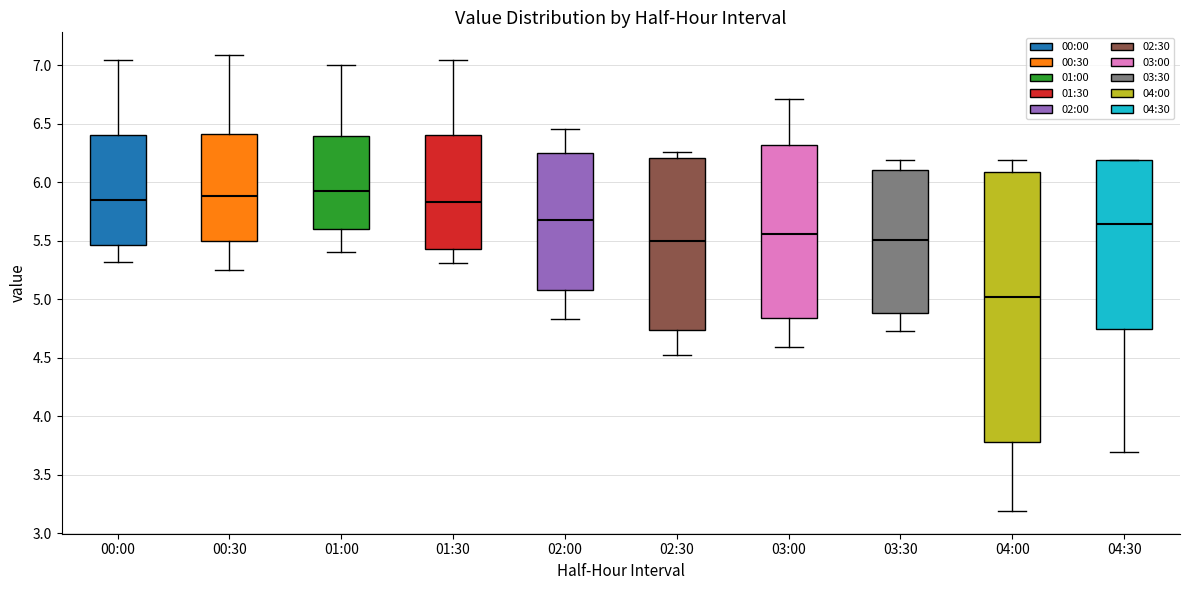

Reading left to right, transcribe this box plot: for each box, give where its median line is, the range the box spans, and where its two whiskers end, as read against the y-axis. The values are not printed on the chart, so give them approximately, as read against the axis.

00:00: median 5.85, box 5.45 to 6.40, whiskers 5.30 to 7.05
00:30: median 5.90, box 5.50 to 6.40, whiskers 5.25 to 7.10
01:00: median 5.95, box 5.60 to 6.40, whiskers 5.40 to 7.00
01:30: median 5.85, box 5.45 to 6.40, whiskers 5.30 to 7.05
02:00: median 5.65, box 5.10 to 6.25, whiskers 4.85 to 6.45
02:30: median 5.50, box 4.75 to 6.20, whiskers 4.50 to 6.25
03:00: median 5.55, box 4.85 to 6.30, whiskers 4.60 to 6.70
03:30: median 5.50, box 4.90 to 6.10, whiskers 4.75 to 6.20
04:00: median 5.00, box 3.80 to 6.10, whiskers 3.20 to 6.20
04:30: median 5.65, box 4.75 to 6.20, whiskers 3.70 to 6.20